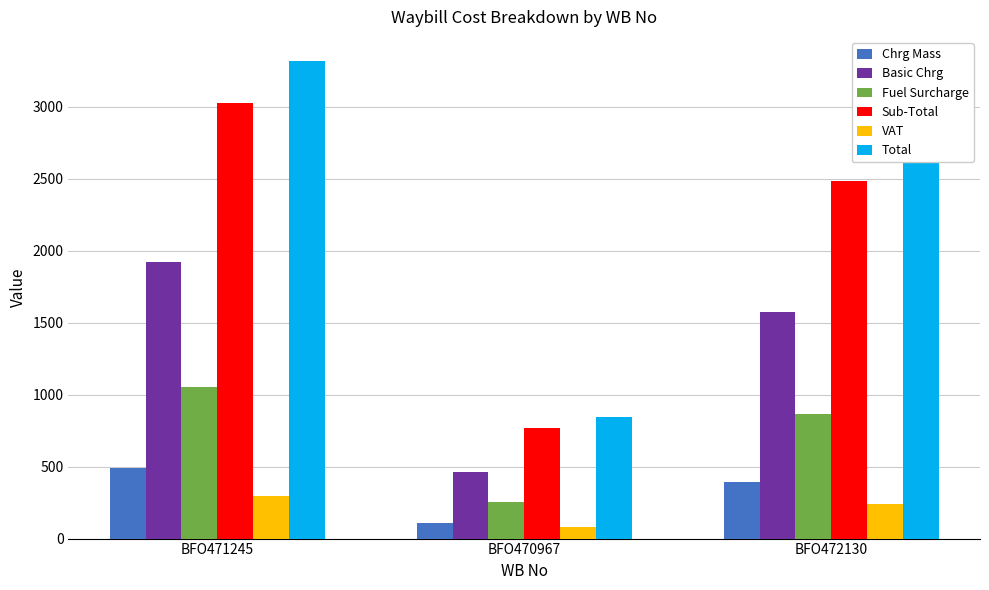

What is the average value of the Basic Chrg series?

1319.4